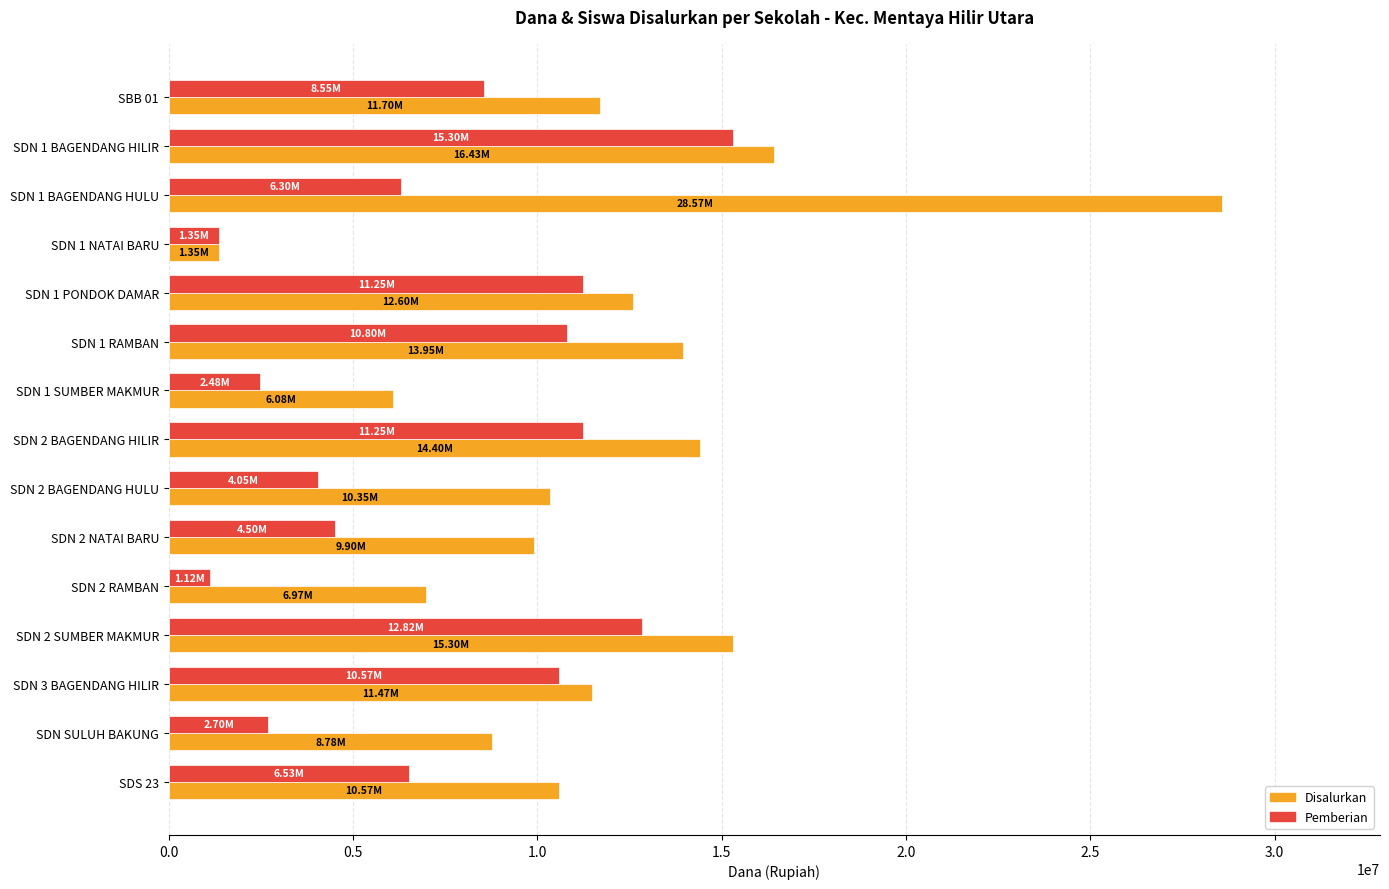

Is the value of Pemberian at SDN 2 RAMBAN greater than the value of Disalurkan at SDN 1 PONDOK DAMAR?

No